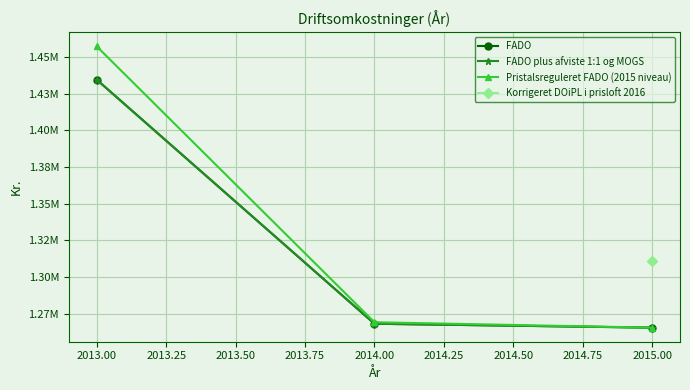

How many values in the Pristalsreguleret FADO (2015 niveau) series are below 1269243?

1